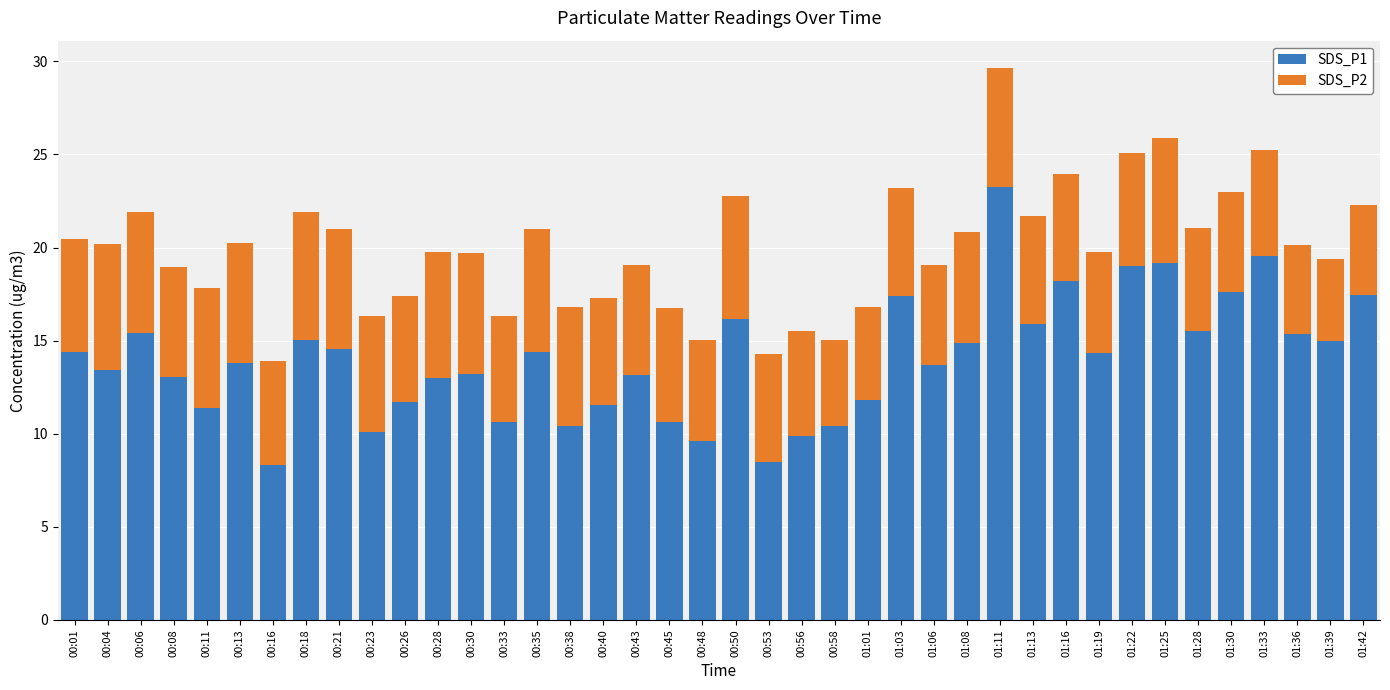

What is the total value across all series at 01:42?

22.3